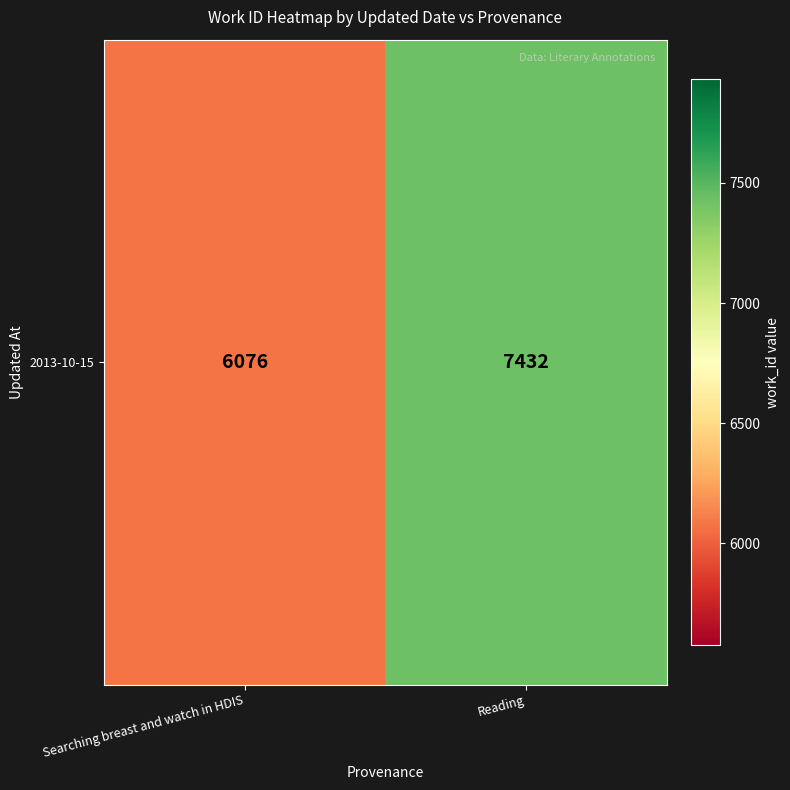

What is the change in value from Searching breast and watch in HDIS to Reading?

+1356